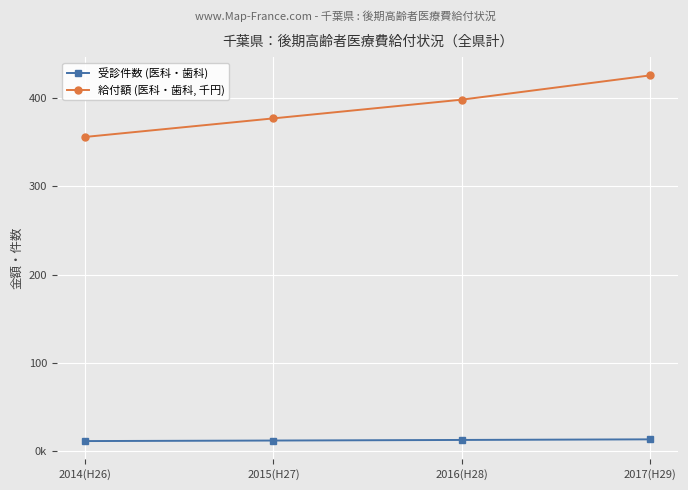

The 受診件数 (医科・歯科) series shows 12910154 at 2016(H28). True or false?

True